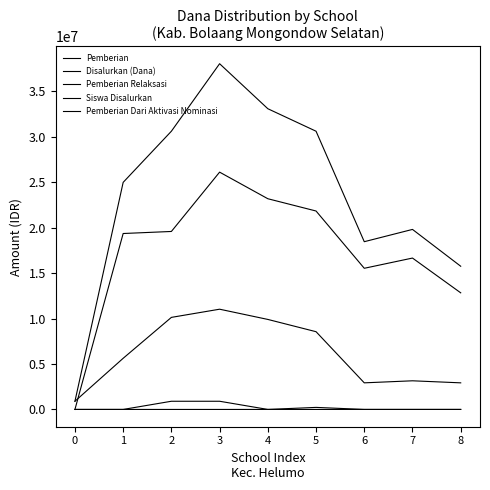

What is the difference between the Disalurkan (Dana) values at 3 and 2?

7425000